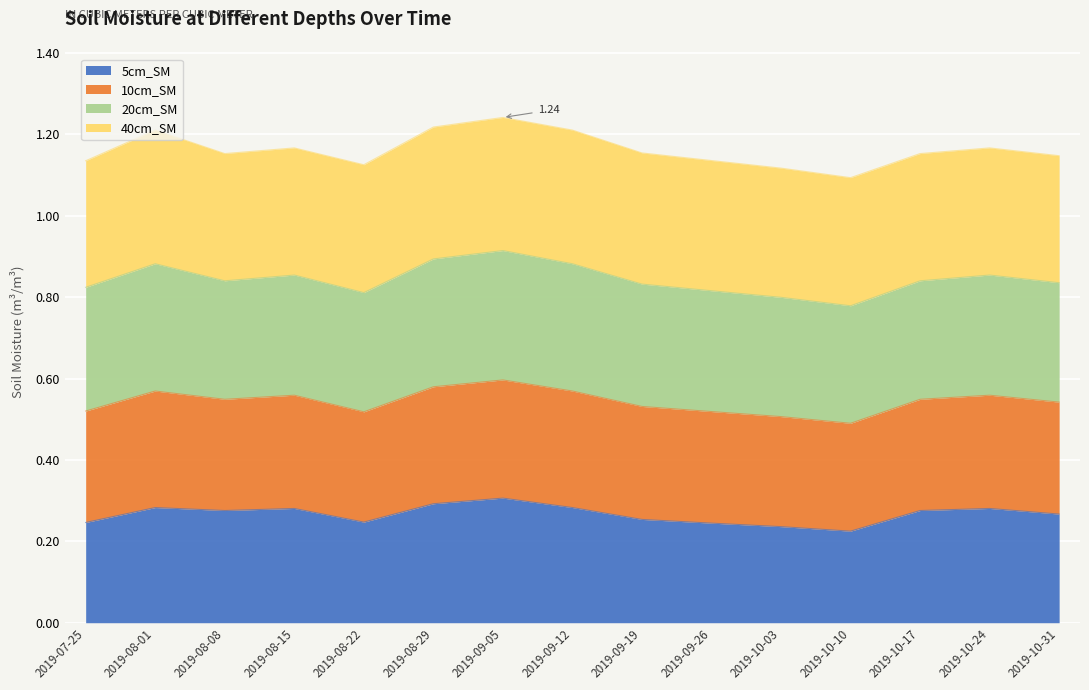

Does the chart display data point markers on the line(s)?

No